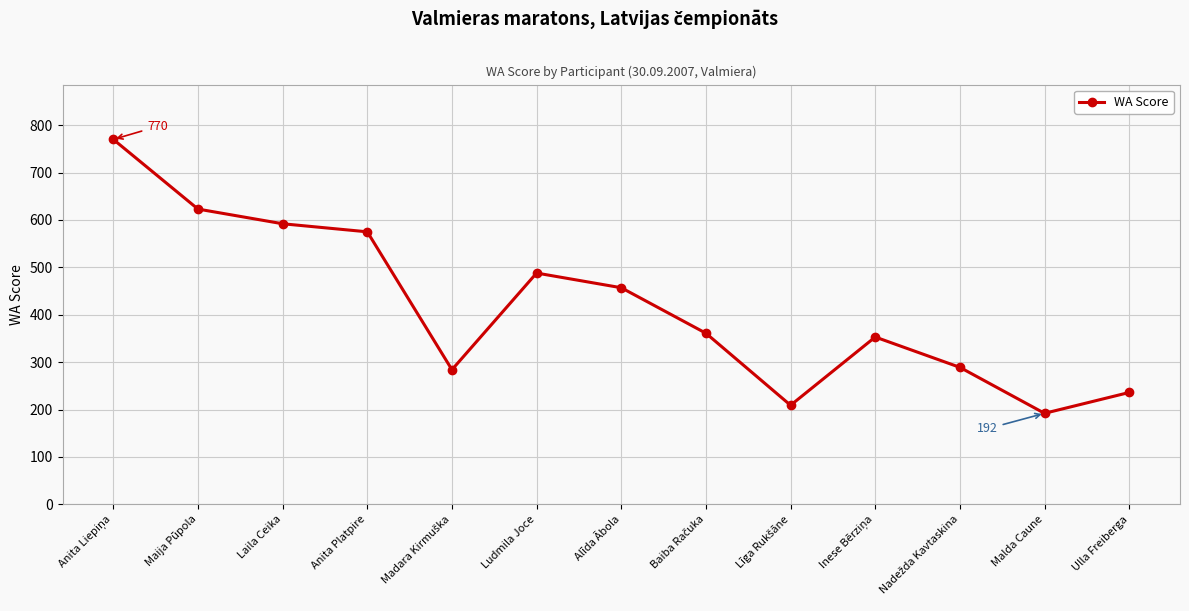

Is it true that the value at Ulla Freiberga is 311?

False